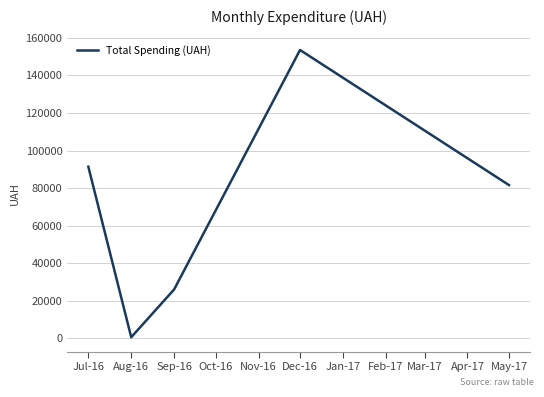

What is the greatest value displayed?

153527.0